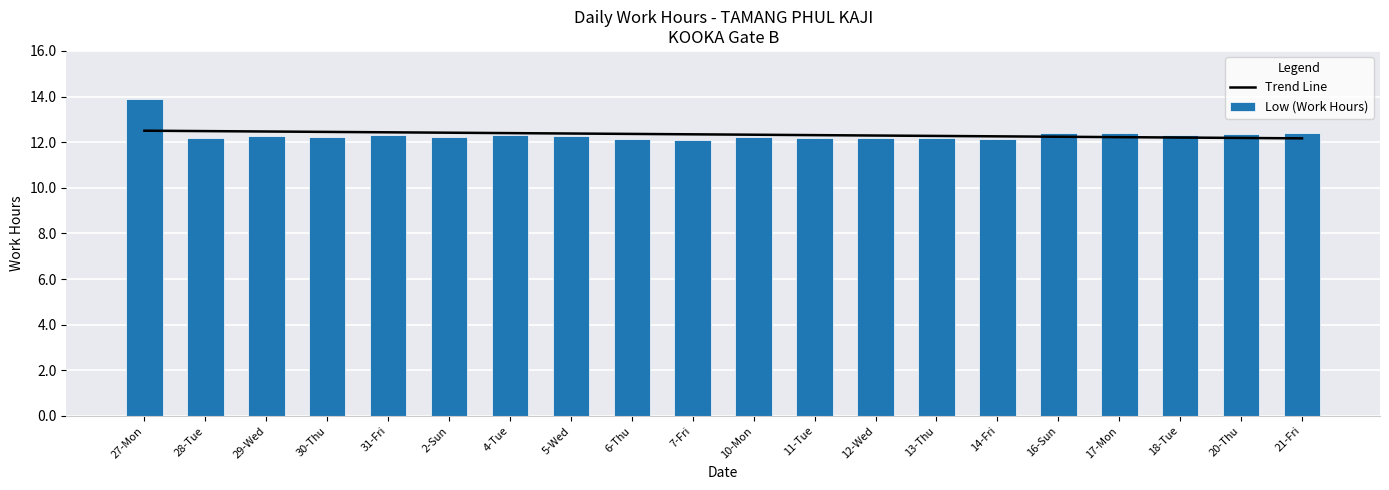

What is the average value of the Low (Work Hours) series?

12.3